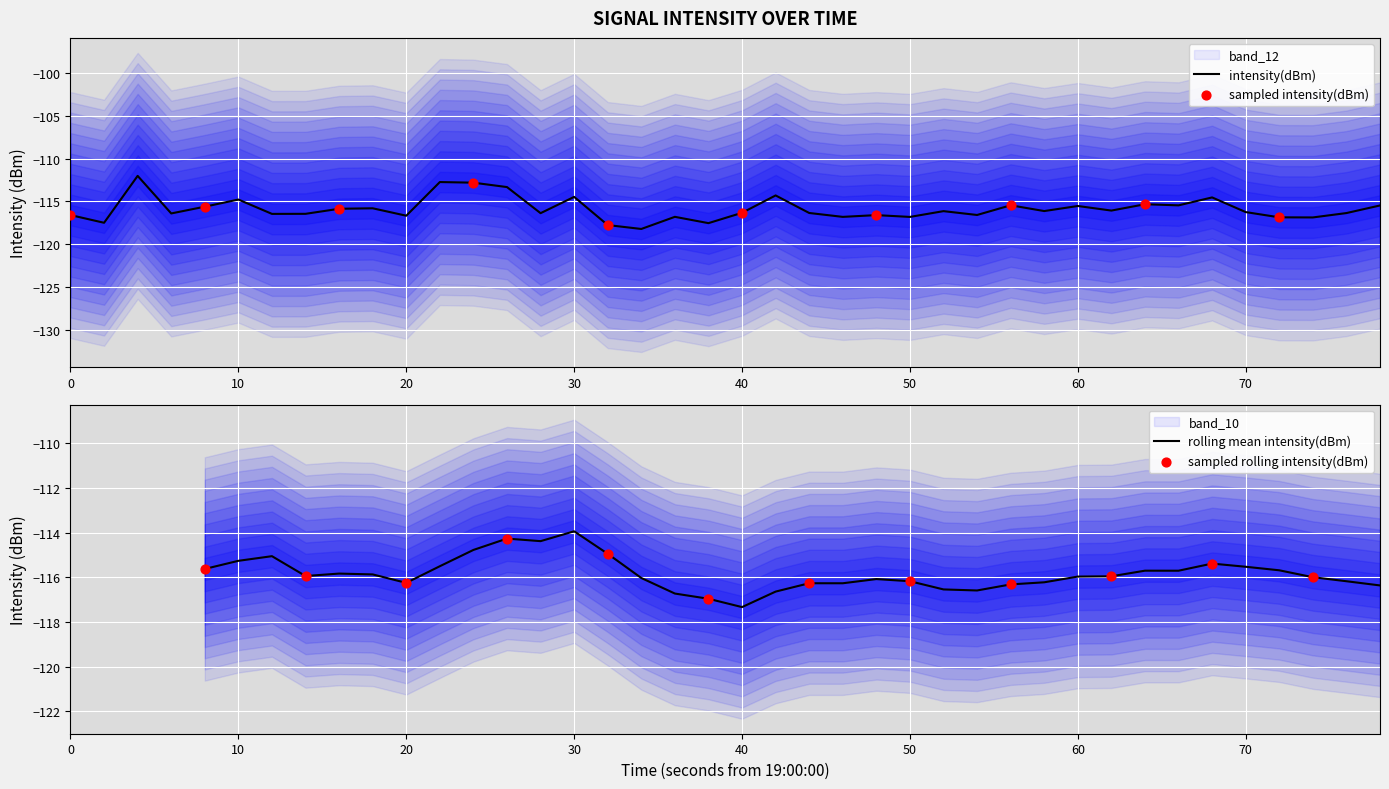

What is the minimum value for intensity(dBm)?

-118.2